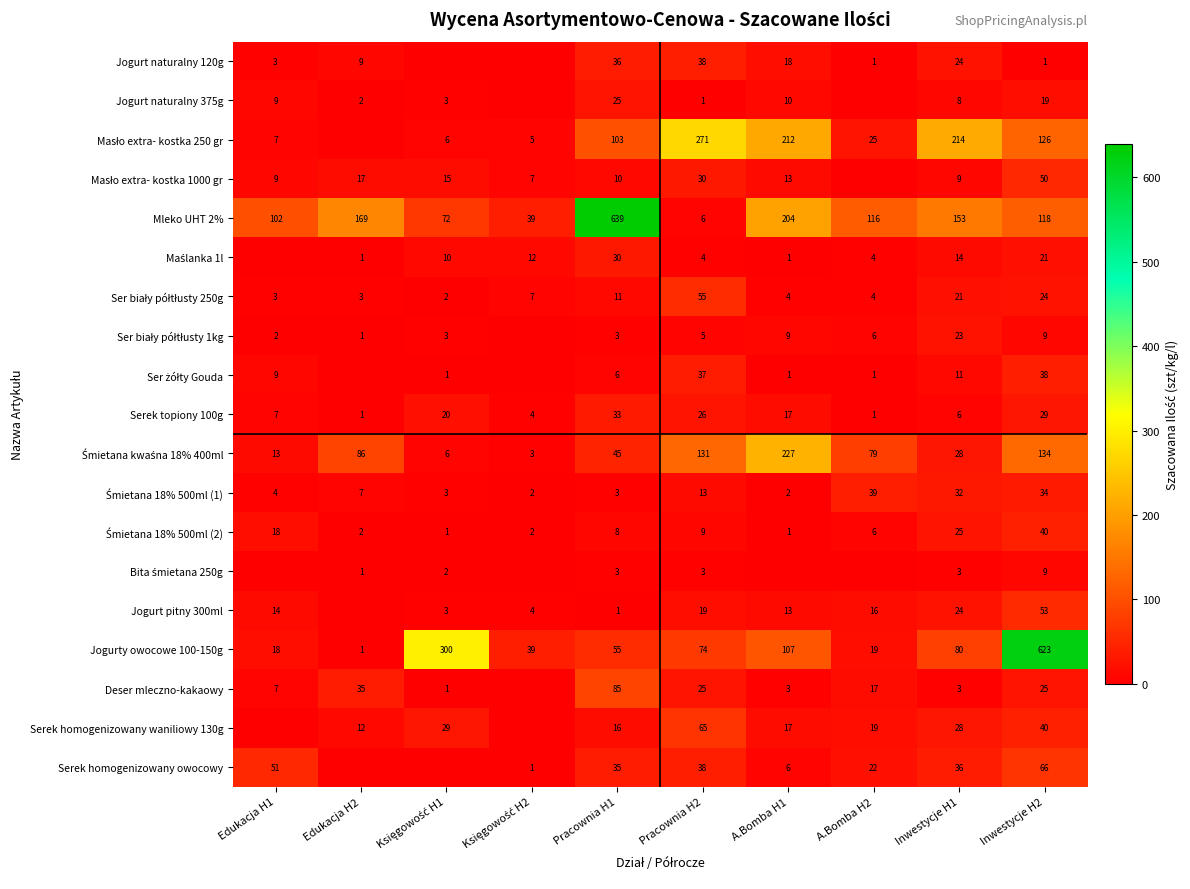

Is it true that Jogurt naturalny 120g equals 24 at Inwestycje H1?

True